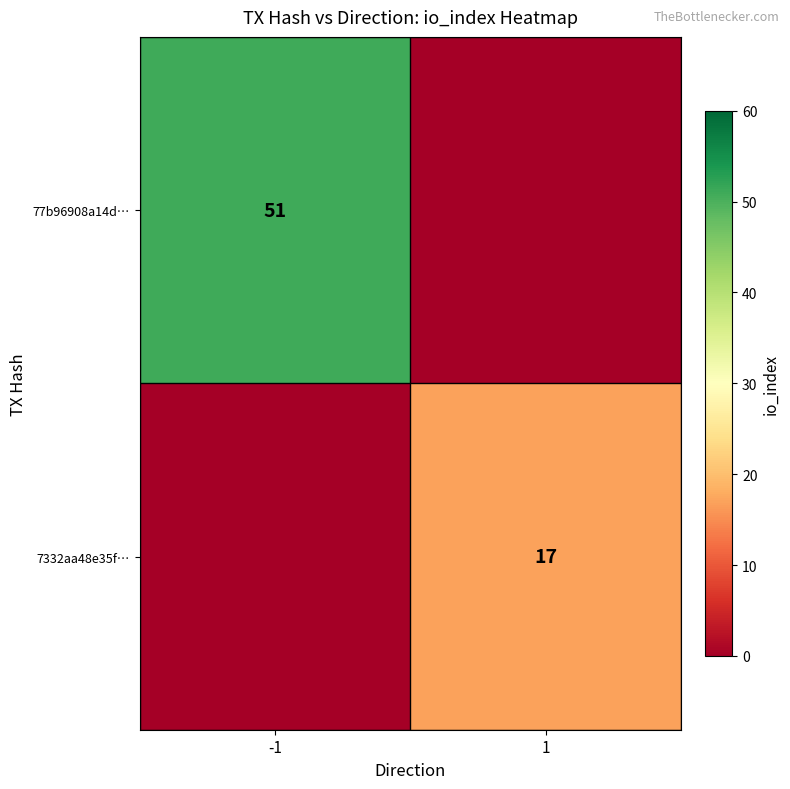

The value of 77b96908a14d… at -1 is 51. True or false?

True